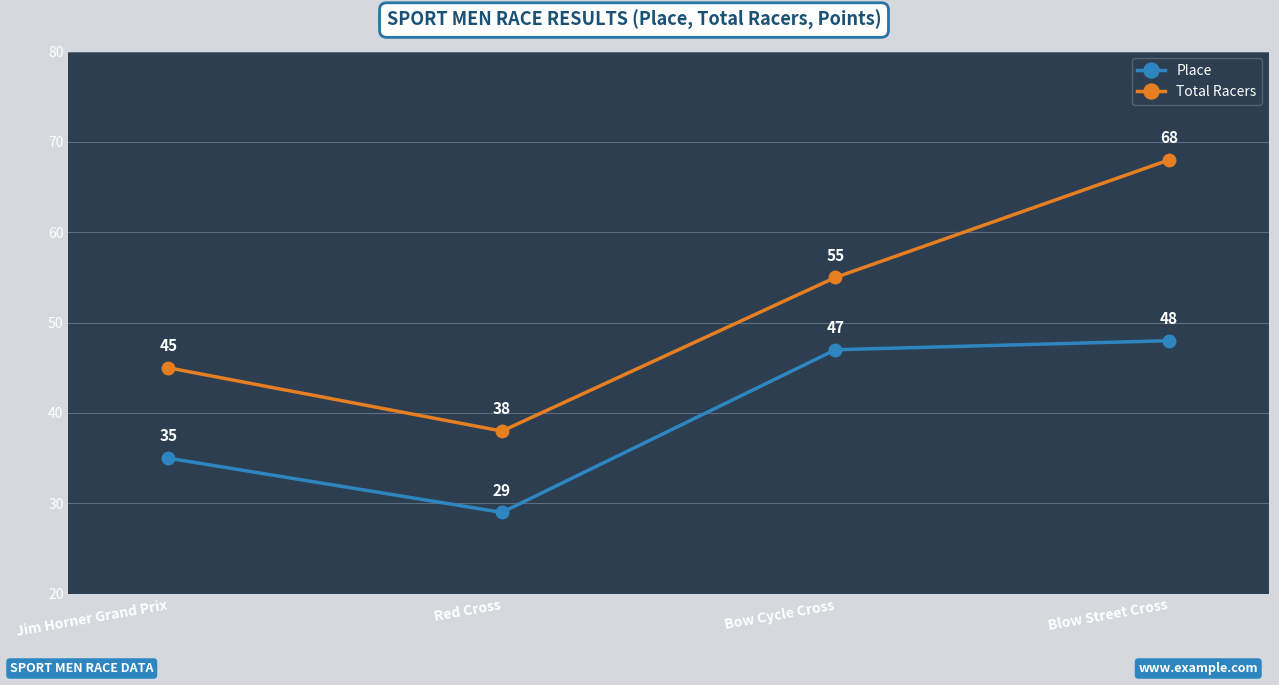

Is the value of Total Racers at Blow Street Cross greater than the value of Place at Jim Horner Grand Prix?

Yes